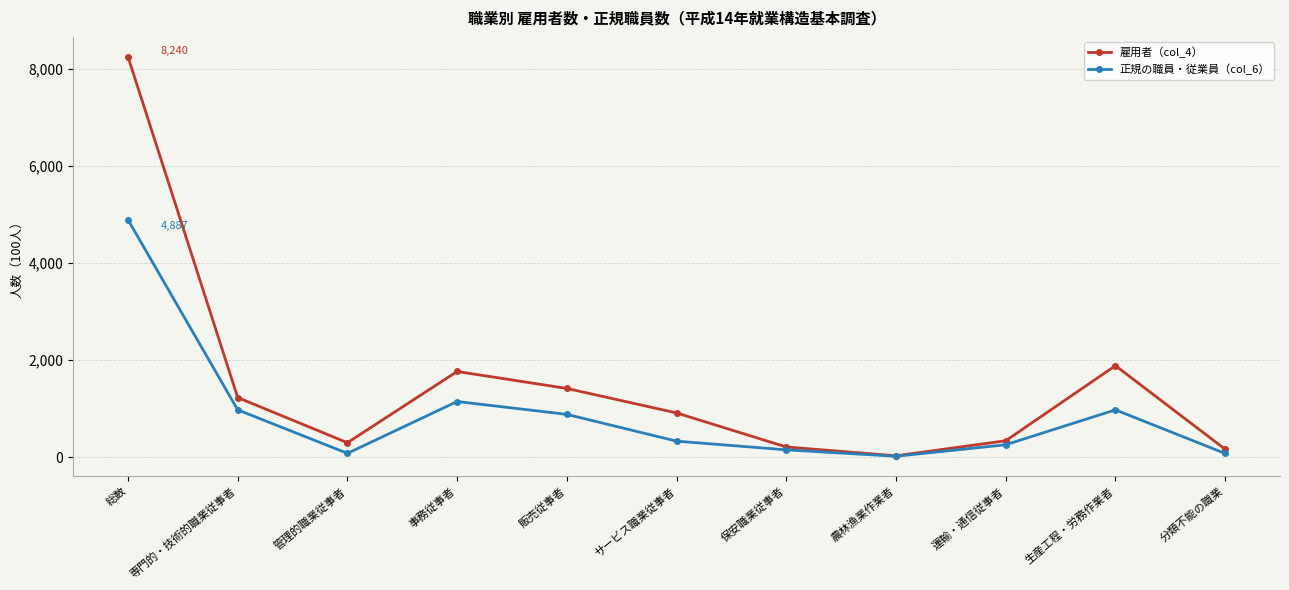

List the series in order of their peak value, highest first.

雇用者（col_4）, 正規の職員・従業員（col_6）